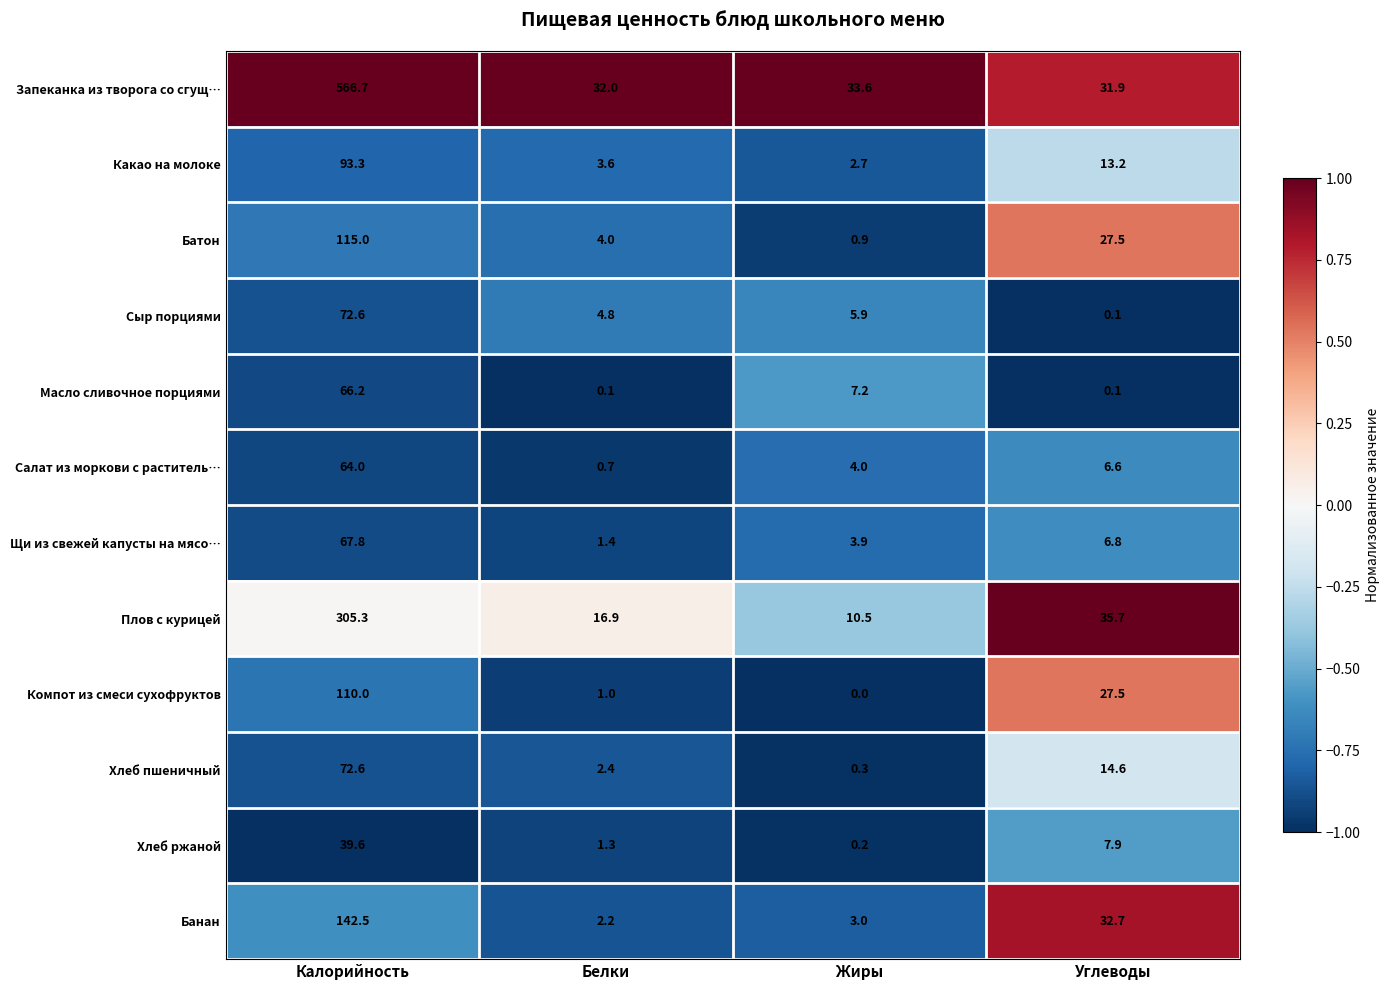

Which label corresponds to the smallest value in the chart?

Жиры